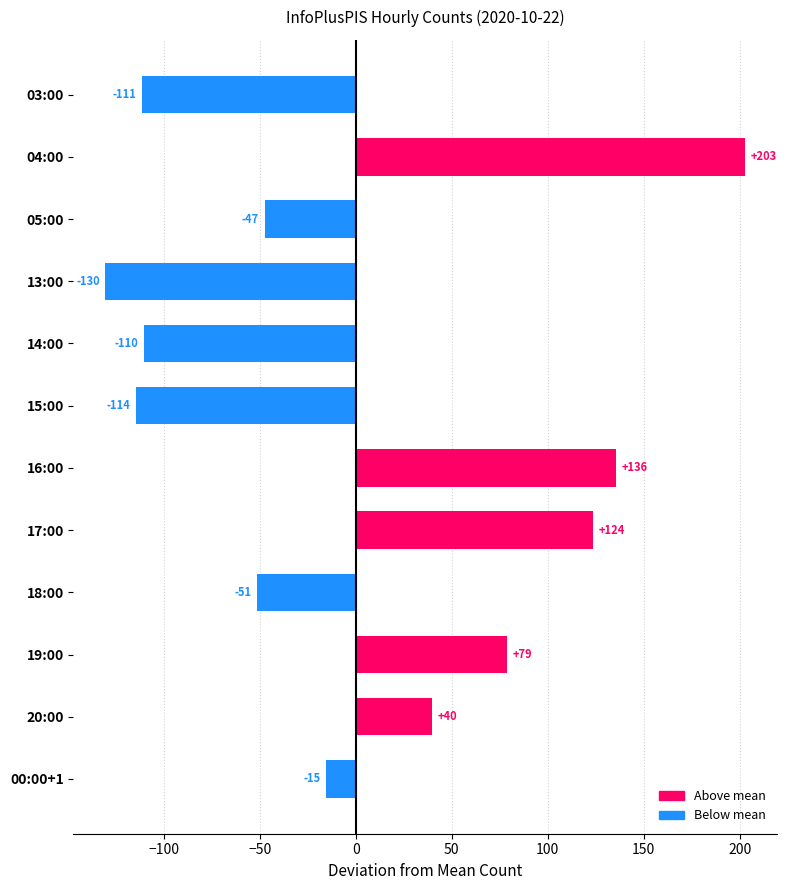

Is it true that the value at 05:00 is -9.9?

False